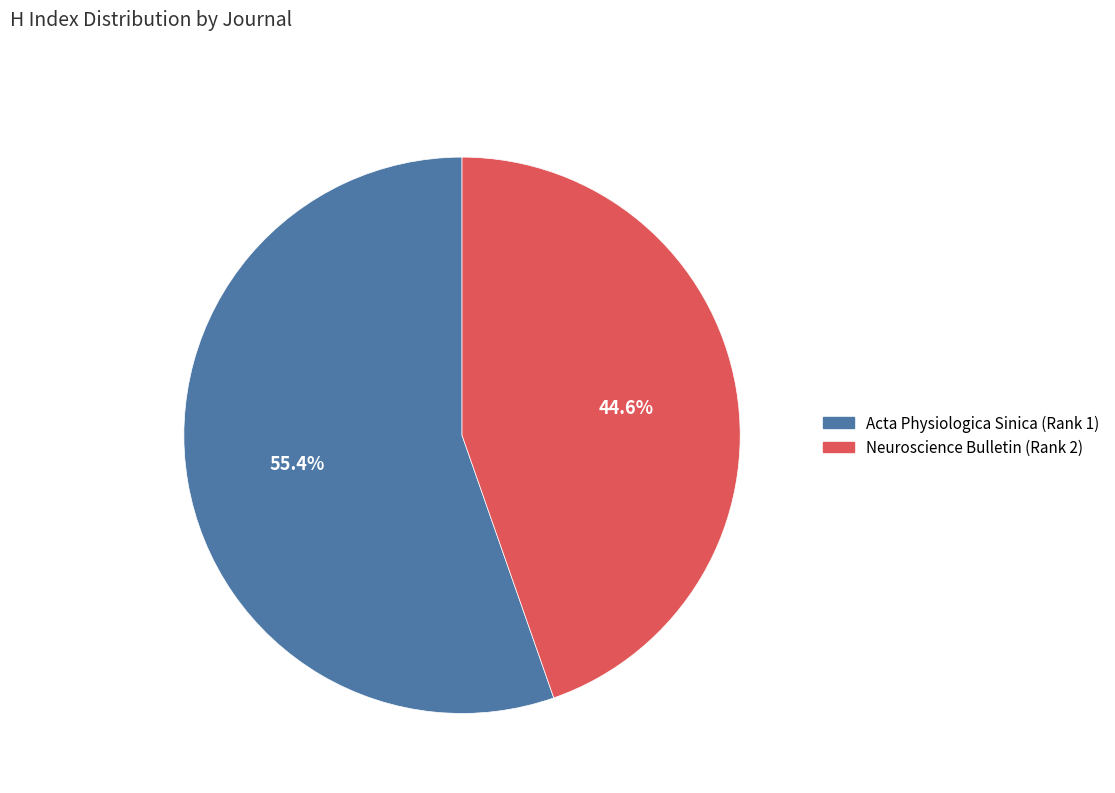

To the nearest percent, what percentage of the pie is Acta Physiologica Sinica (Rank 1)?

55%